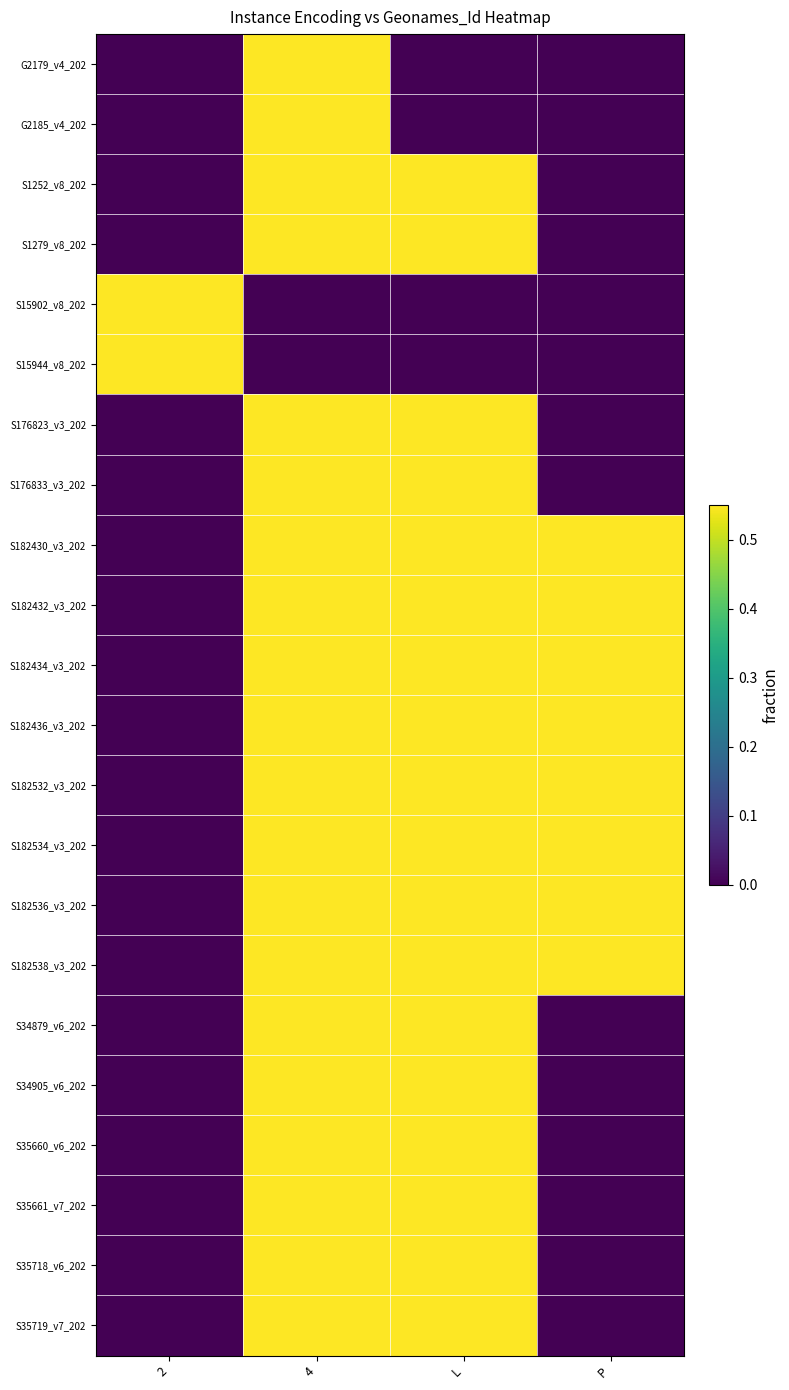

Count the number of categories in the chart.

4